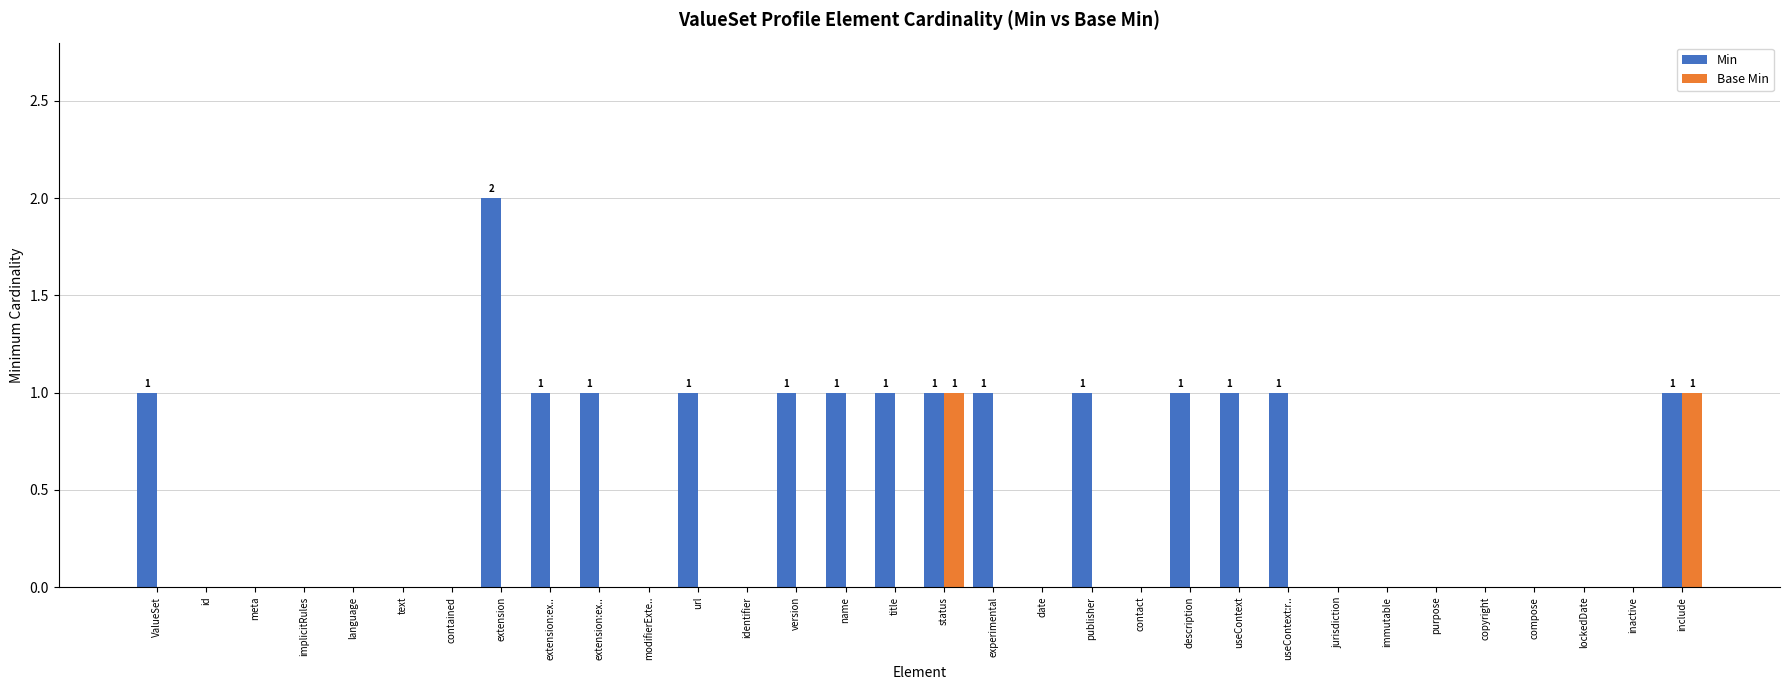

Are the bars horizontal?

No